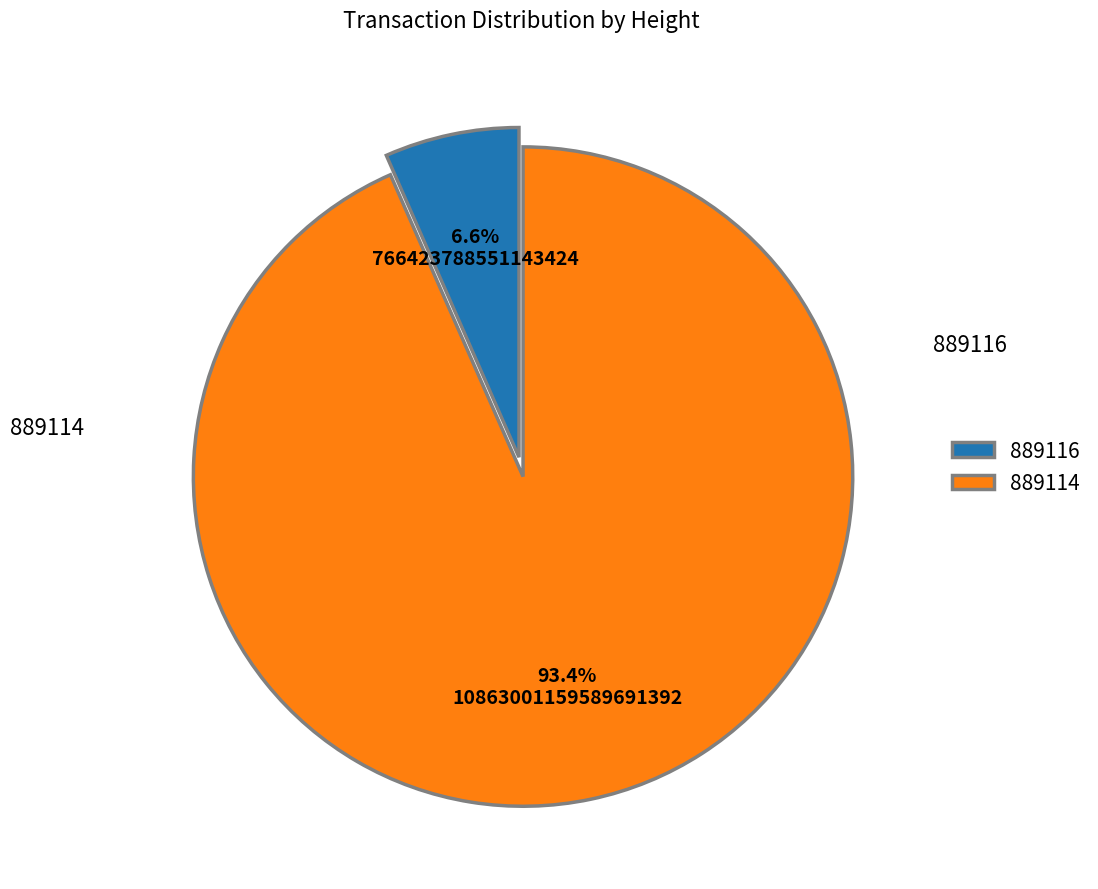

The 889114 slice represents 81% of the pie. True or false?

False